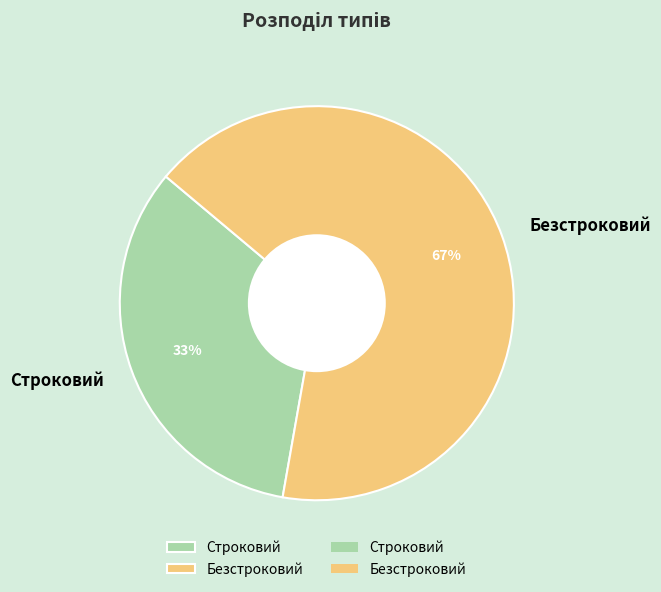

What is the largest slice in the pie chart?

Безстроковий